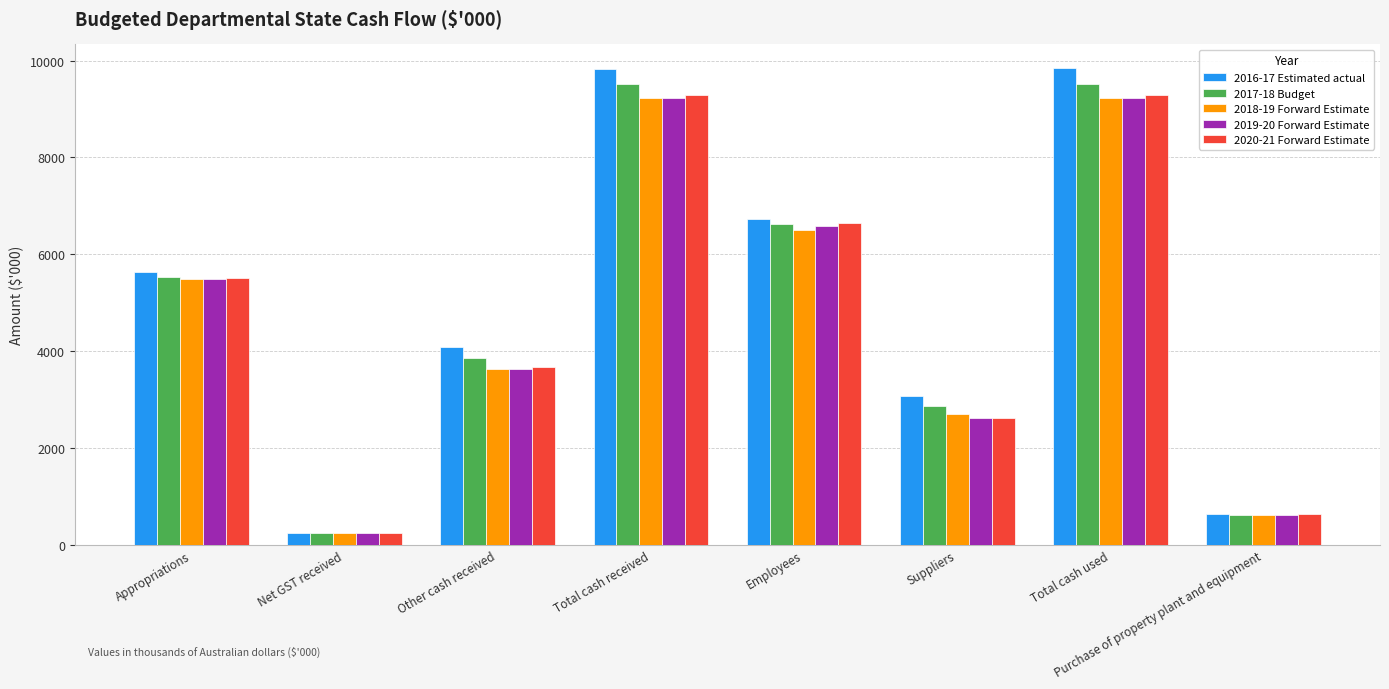

True or false: 2017-18 Budget has a value of 9520 at Total cash used.

True